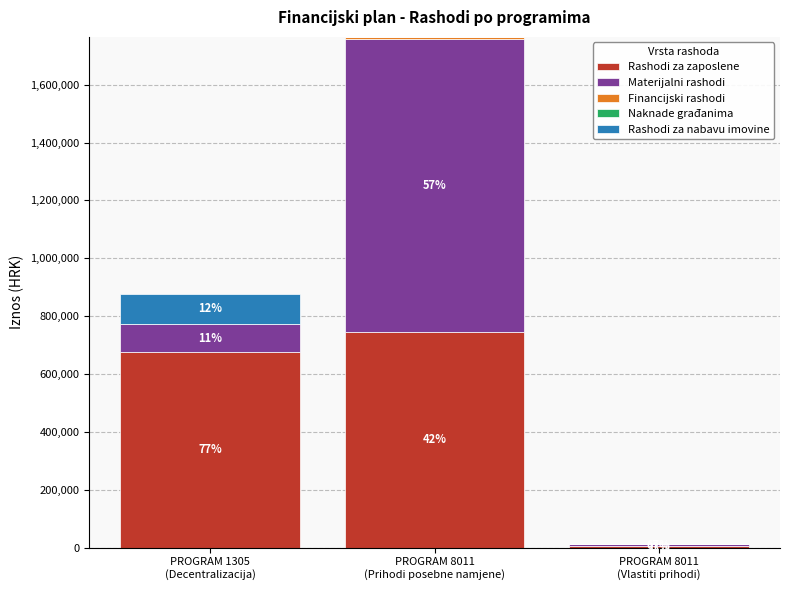

What is the maximum value for Rashodi za zaposlene?

746777